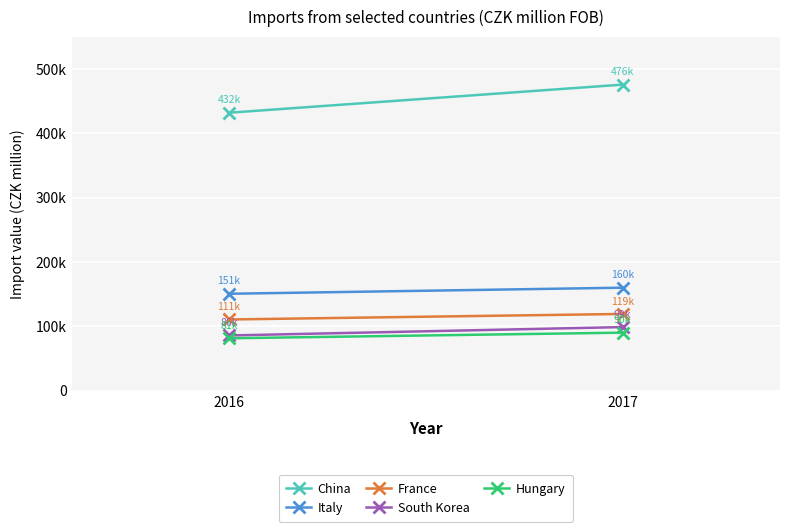

Count the France values in the range 110601 to 119202.

2